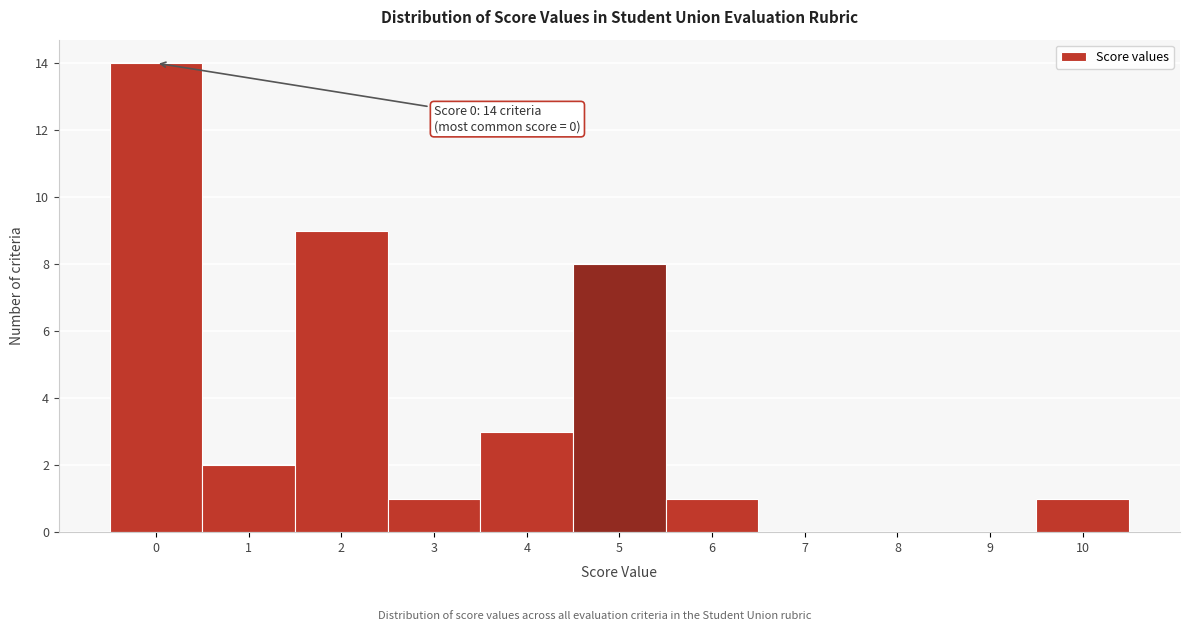

Over which range of the x-axis is the bar tallest?

-0.5 to 0.5